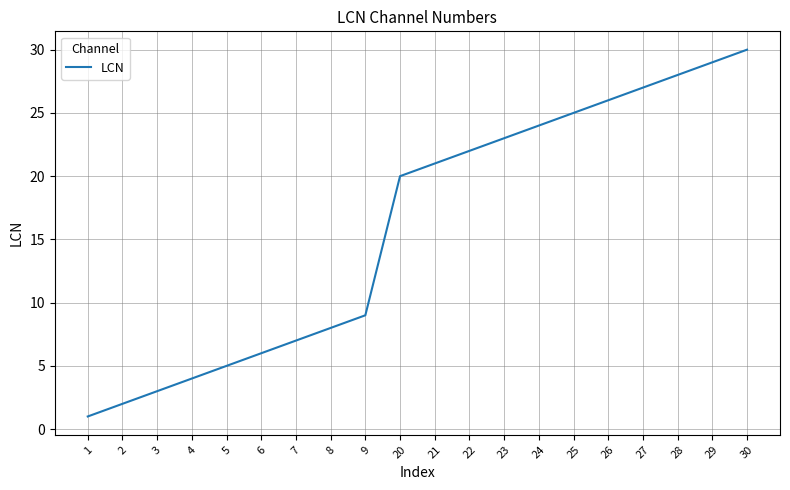

Where is the data nearest to the value 15?

20